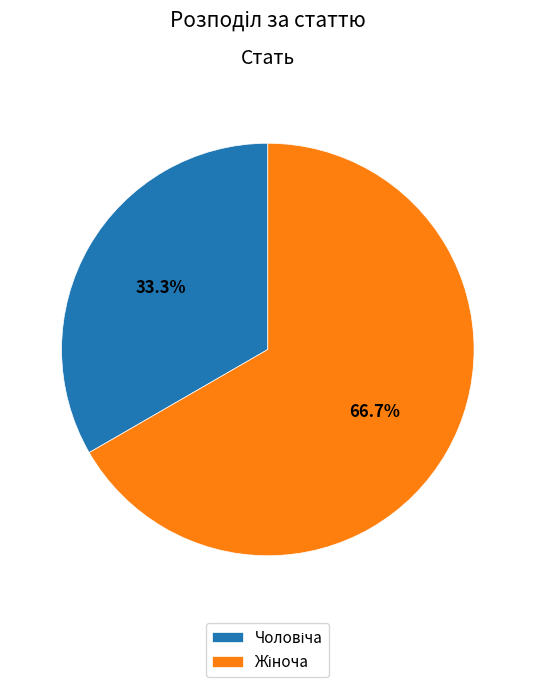

Does any single category account for the majority?

Yes